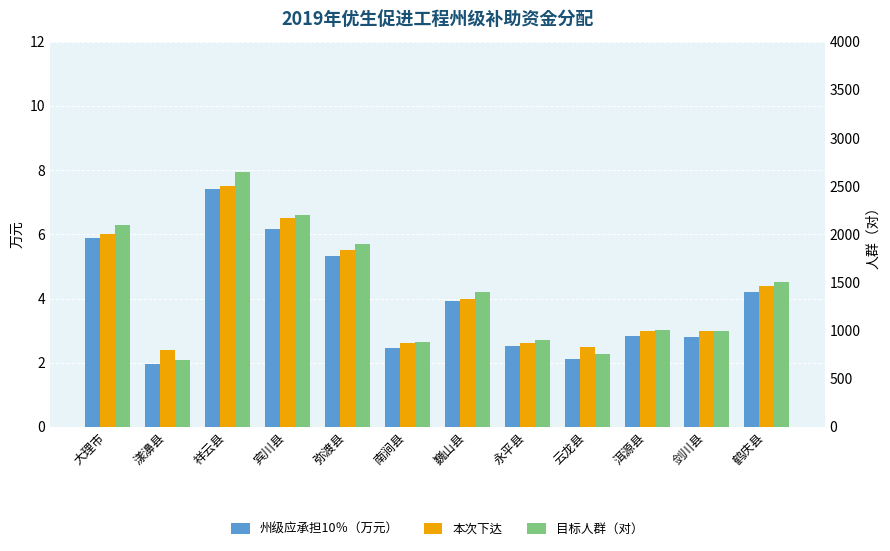

Rank the series at 巍山县 from lowest to highest value.

州级应承担10％（万元）, 本次下达, 目标人群（对）